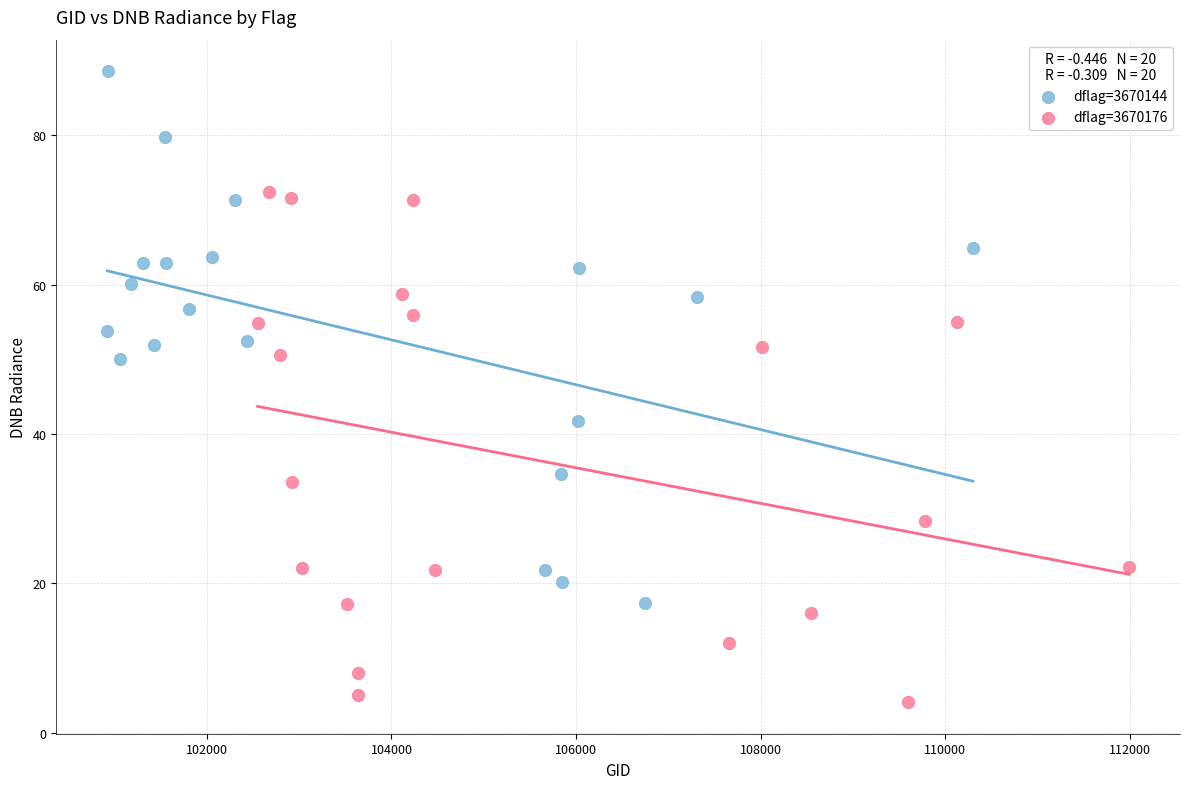

Which series has the widest spread of Y values?

dflag=3670144